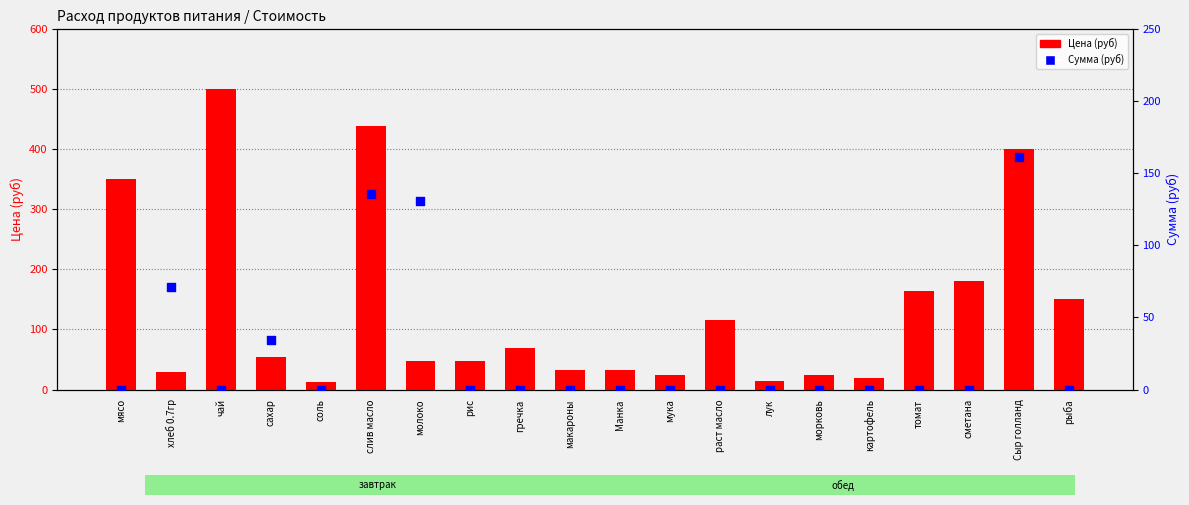

Is the value of Цена (руб) at рыба greater than the value of Сумма (руб) at сахар?

Yes